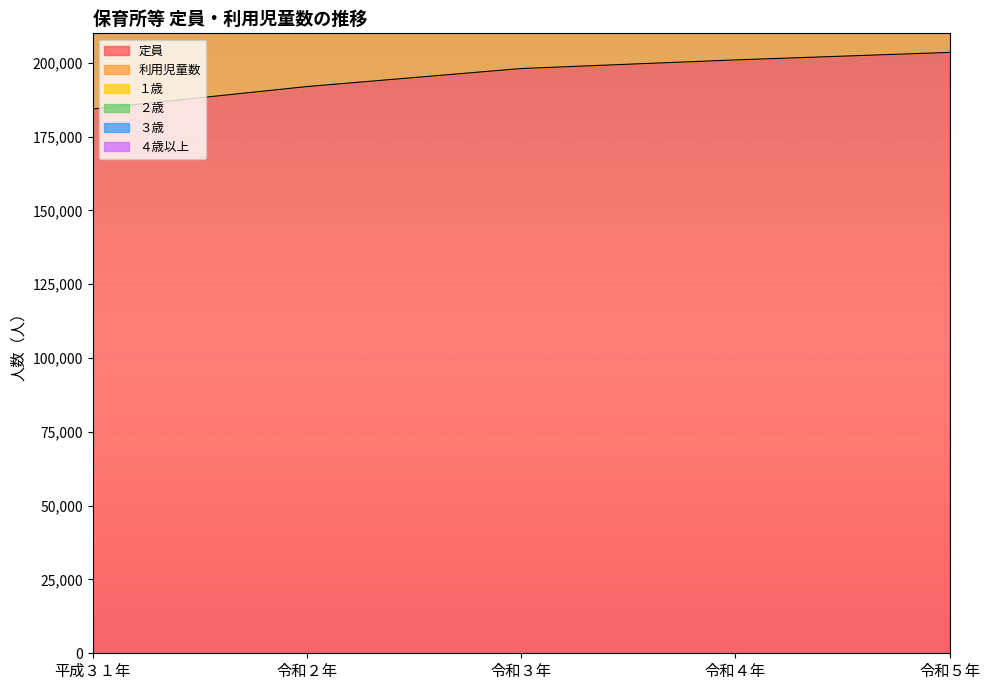

What is the difference between the highest and lowest values at 平成３１年?

338640